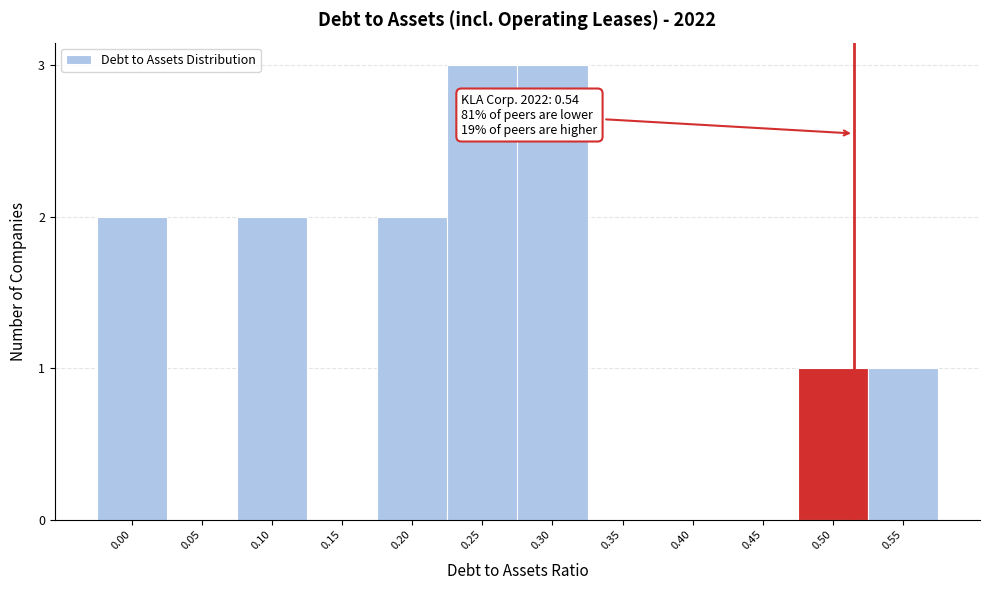

Reading left to right, transcribe all the data shown in this chart.

0.00=2	0.05=0	0.10=2	0.15=0	0.20=2	0.25=3	0.30=3	0.35=0	0.40=0	0.45=0	0.50=1	0.55=1